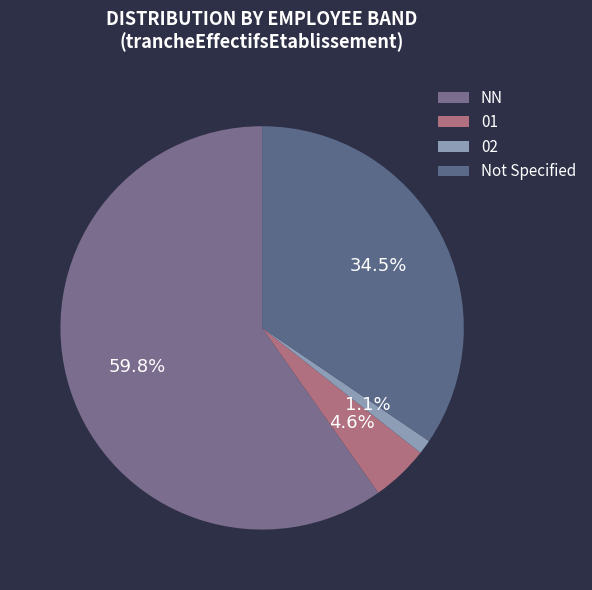

Which category has the smallest portion of the pie?

02